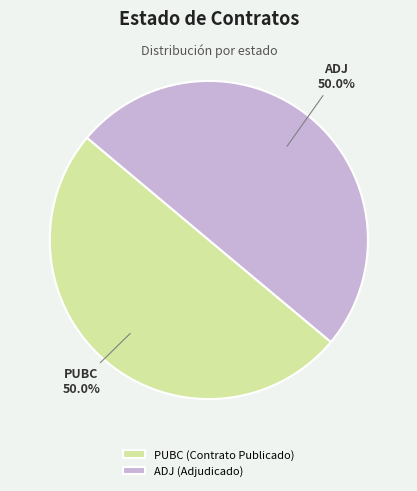

To the nearest percent, what portion does ADJ represent?

50%